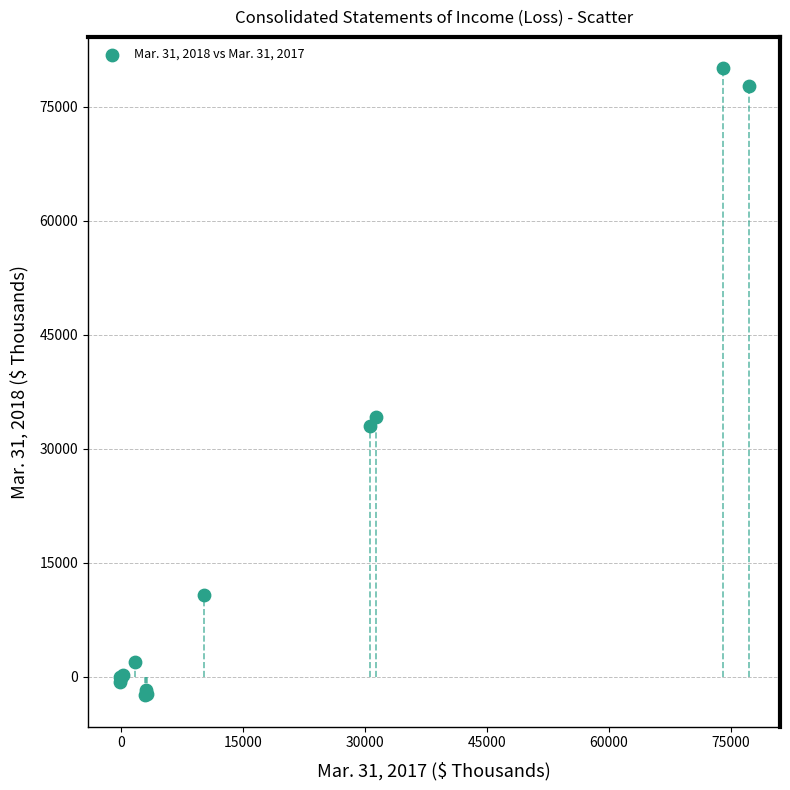

What Y value in the scatter plot is closest to 38803?

34105